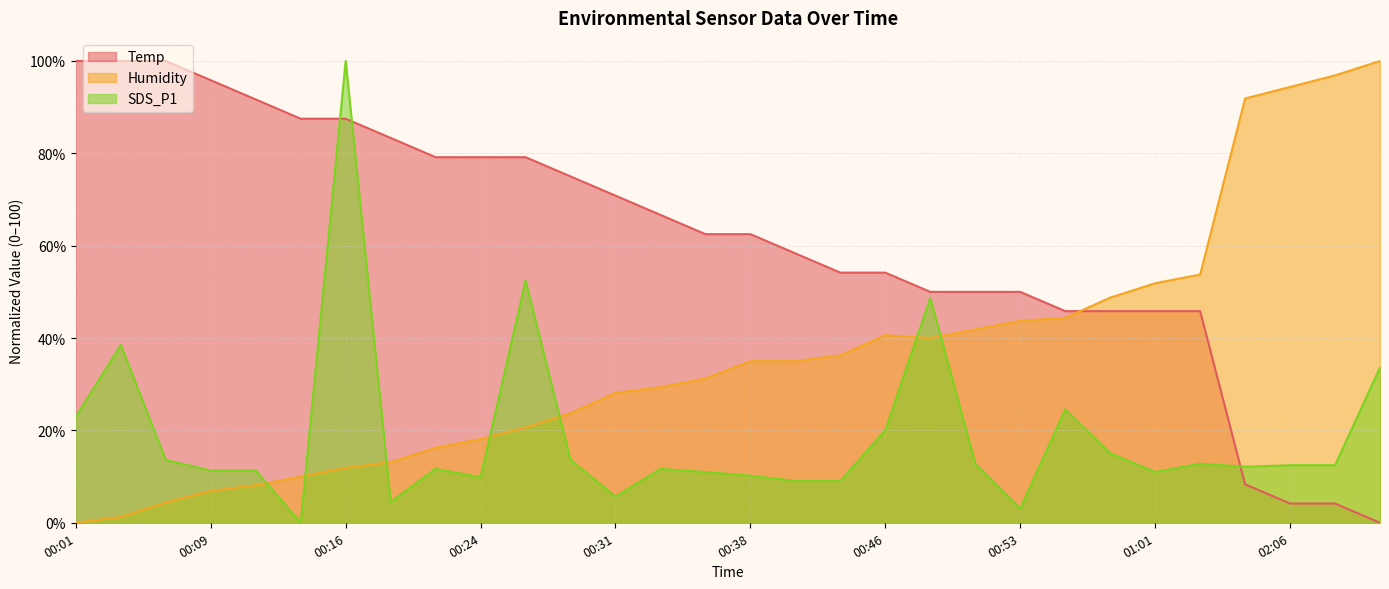

Between which two adjacent categories do Humidity and Temp first intersect?

00:56 and 00:58